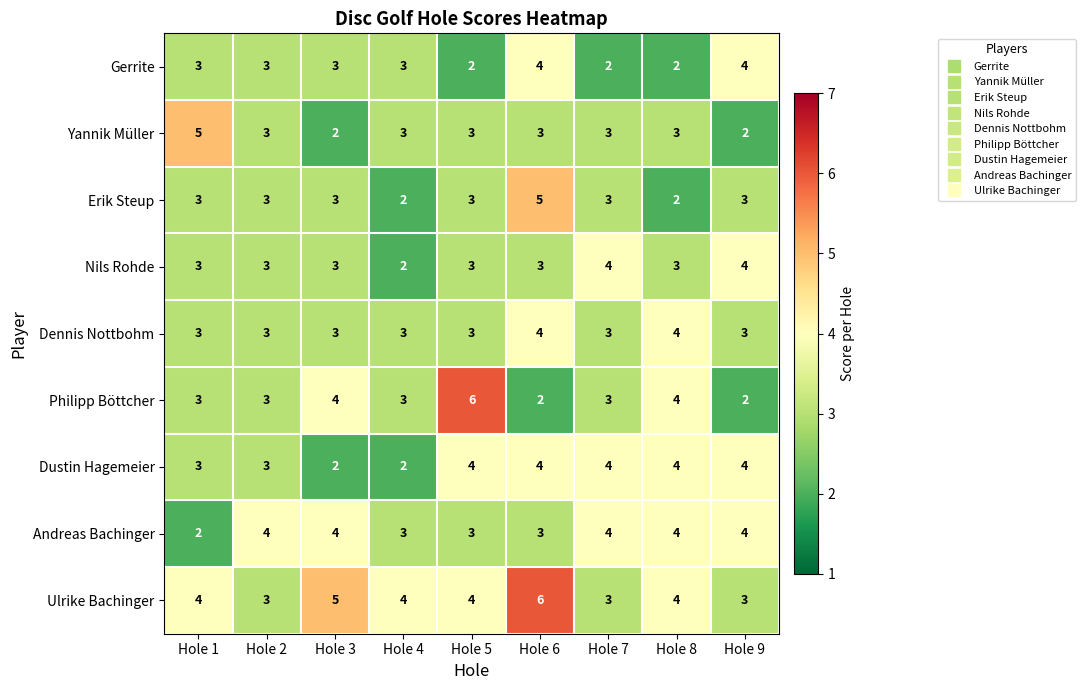

The value of Nils Rohde at Hole 9 is 4. True or false?

True